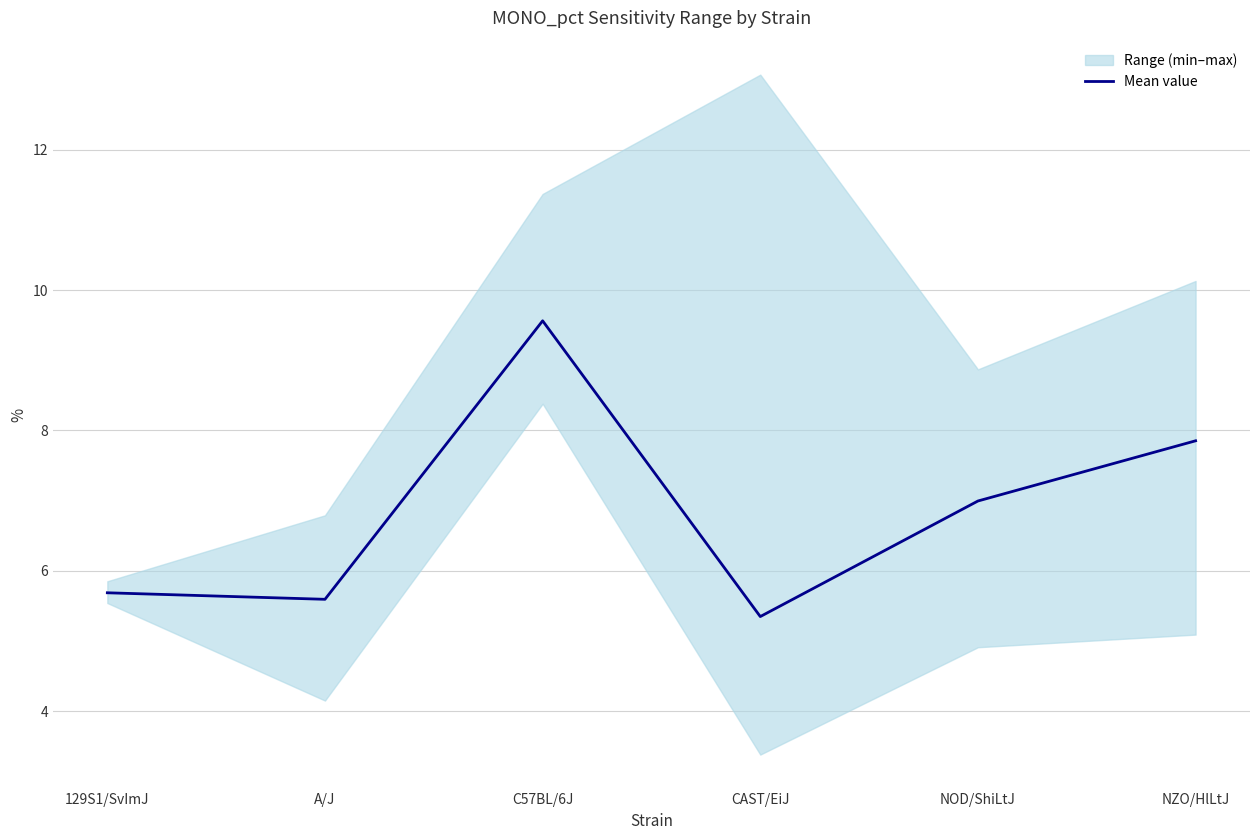

Approximately how many times larger is the value at A/J compared to NZO/HlLtJ?

0.7